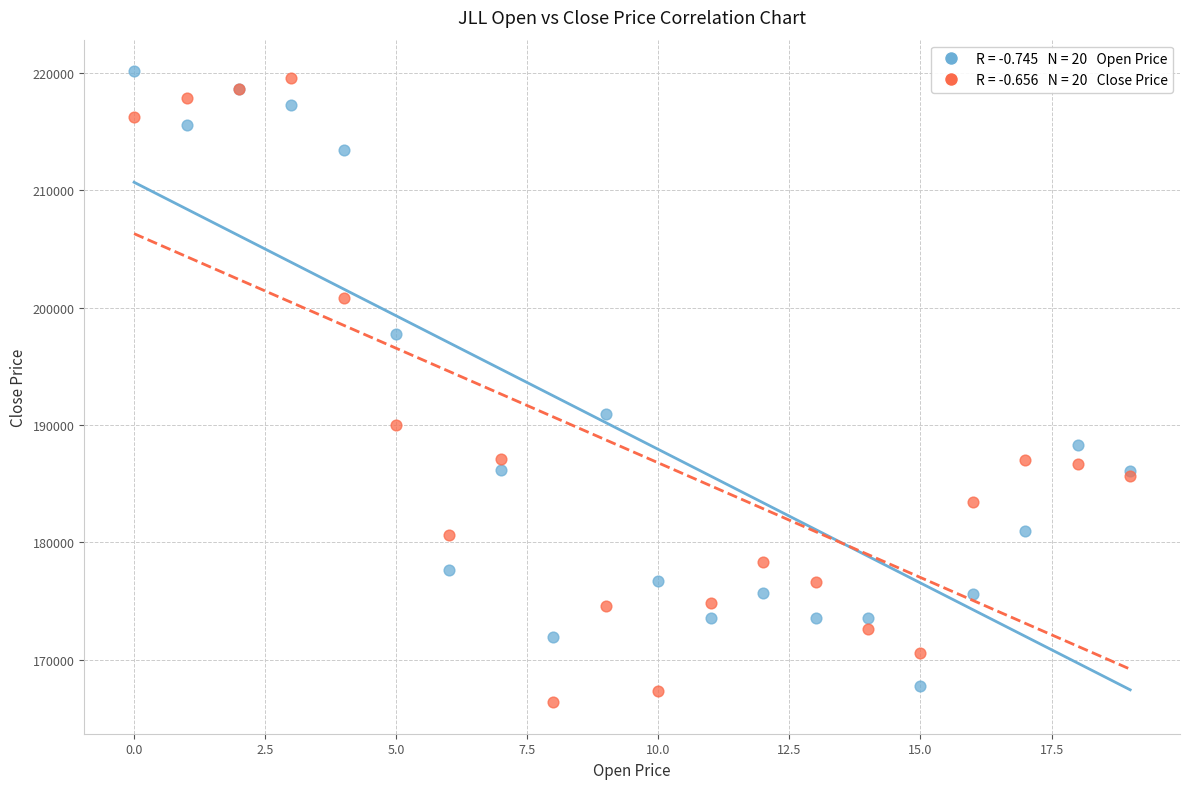

Across all series, what Y value is closest to 193262?

190920